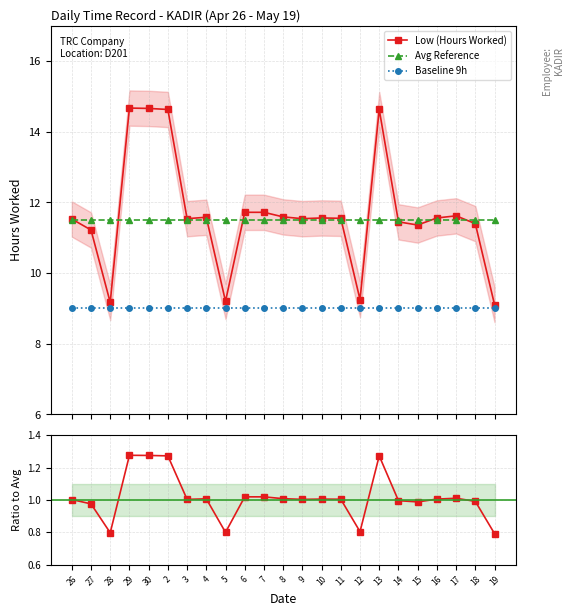

Between 4 and 11, which series saw the biggest shift?

Low (Hours Worked)